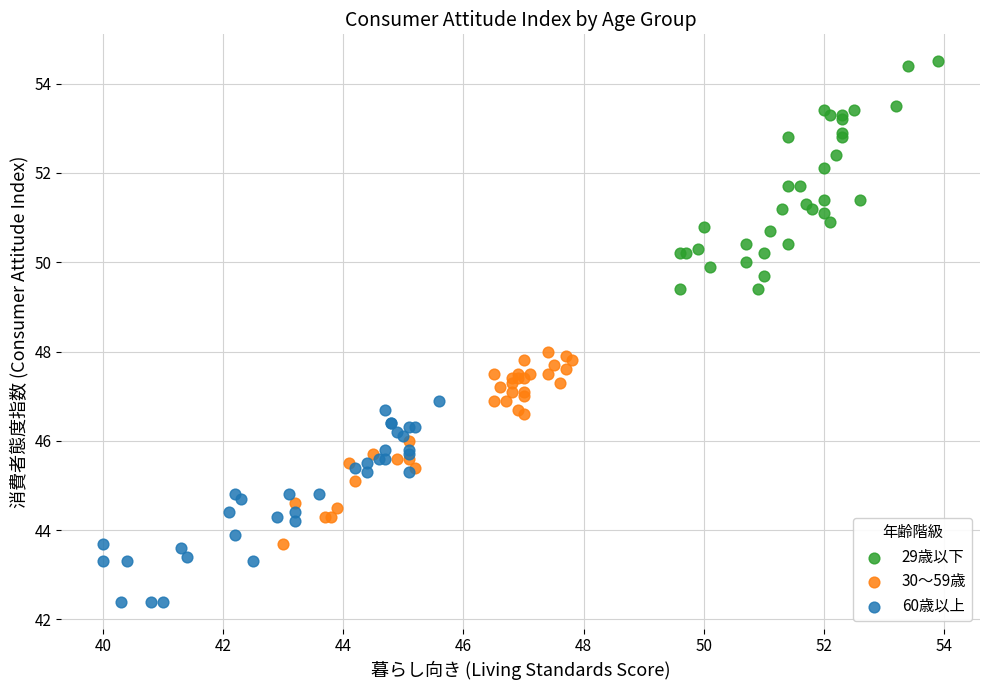

Which series contains the highest Y value?

29歳以下